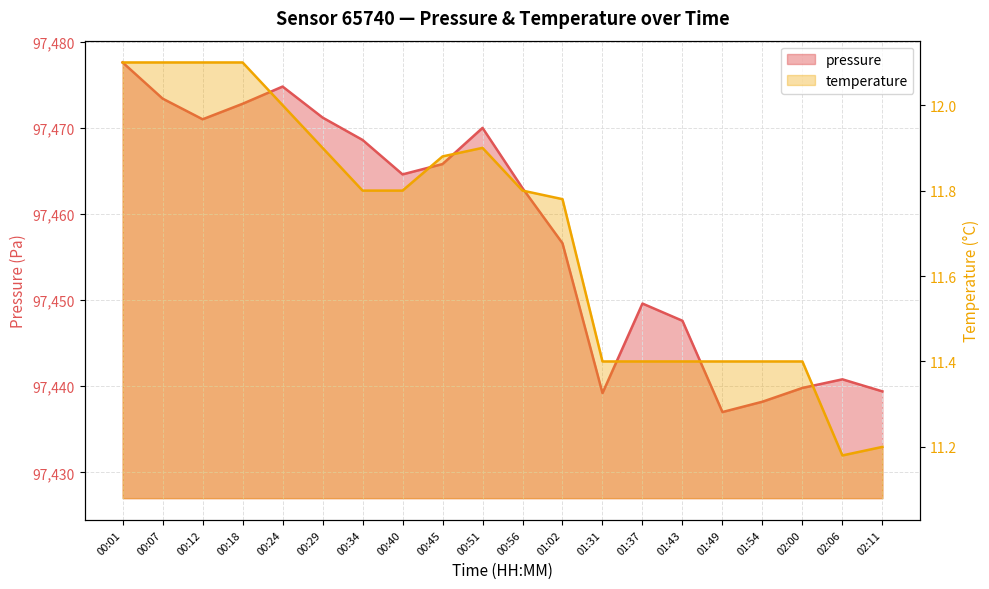

At how many categories does at least one series exceed 64307?

20